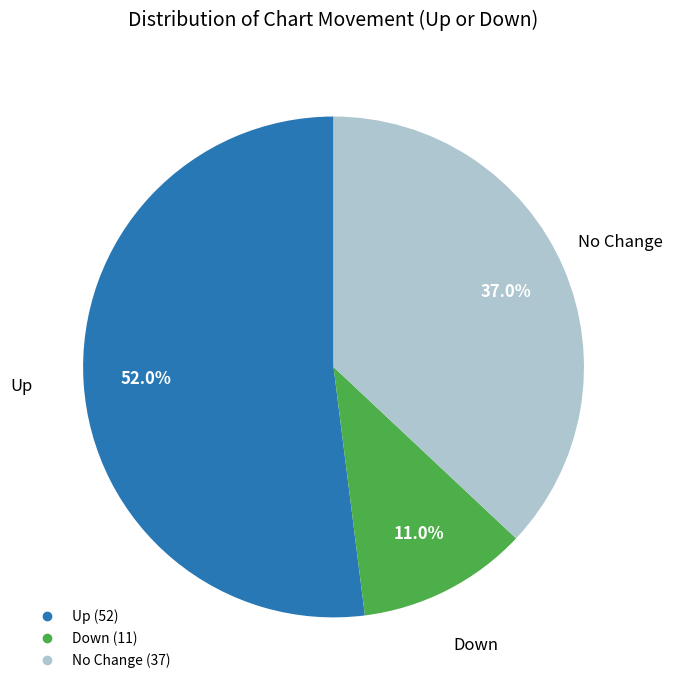

Does any single category account for the majority?

Yes